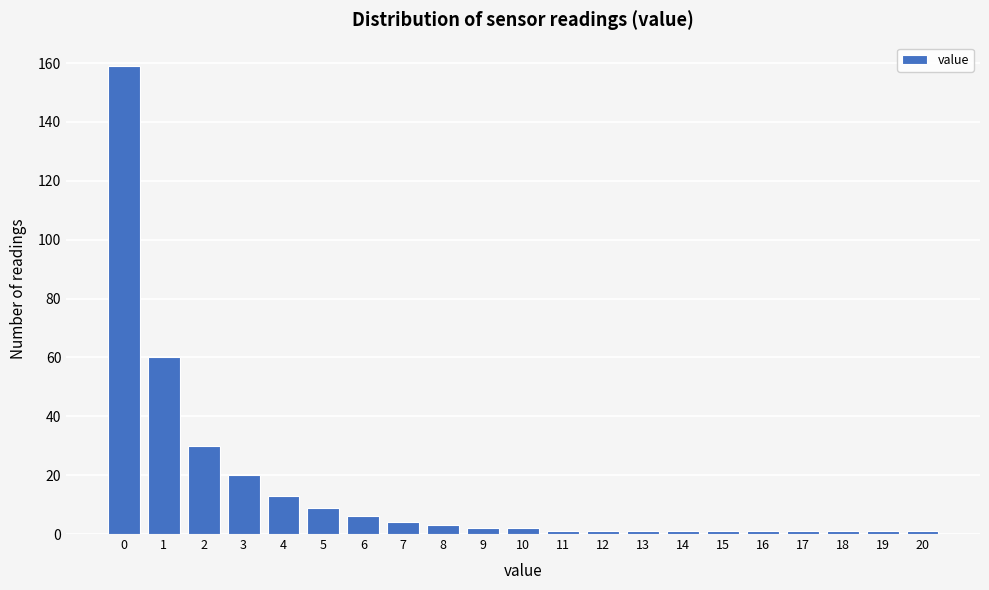

Reading right to left, what are all the values shown in this chart?

20=1	19=1	18=1	17=1	16=1	15=1	14=1	13=1	12=1	11=1	10=2	9=2	8=3	7=4	6=6	5=9	4=13	3=20	2=30	1=60	0=159